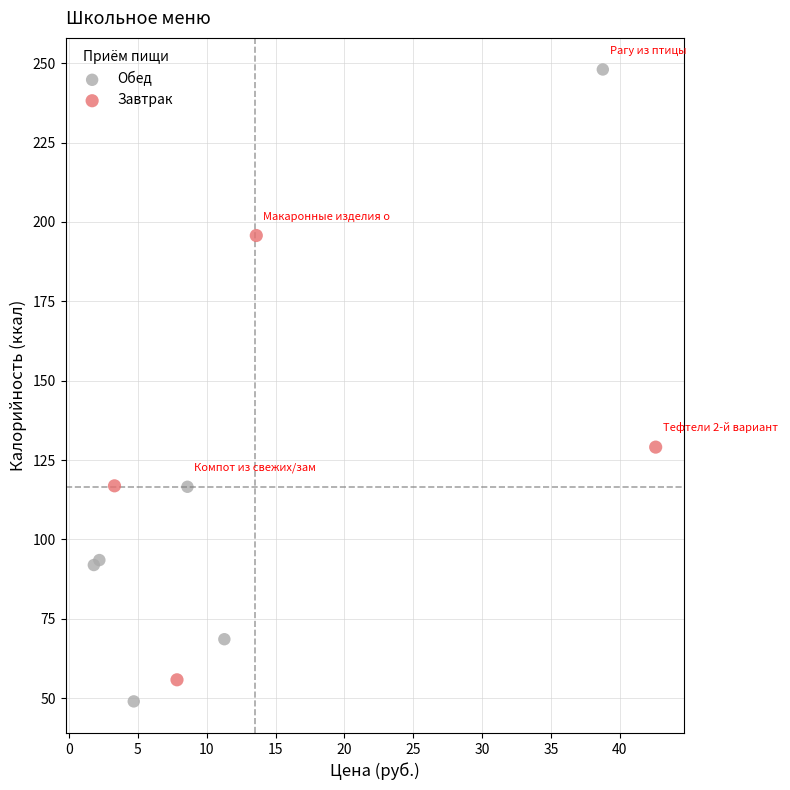

Which series has the largest Y range (max minus min)?

Обед